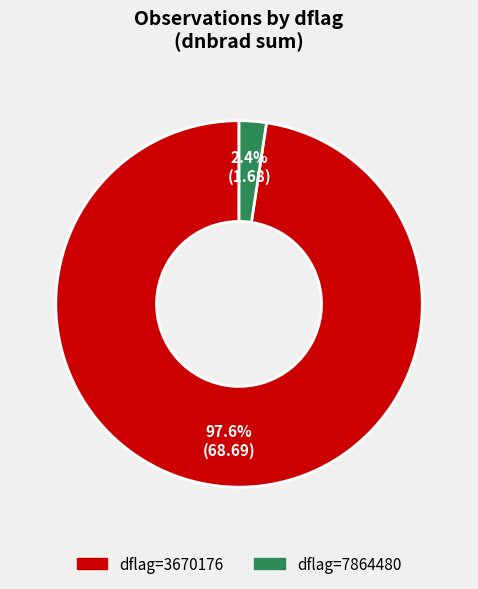

Is there any slice that represents more than half of the pie?

Yes